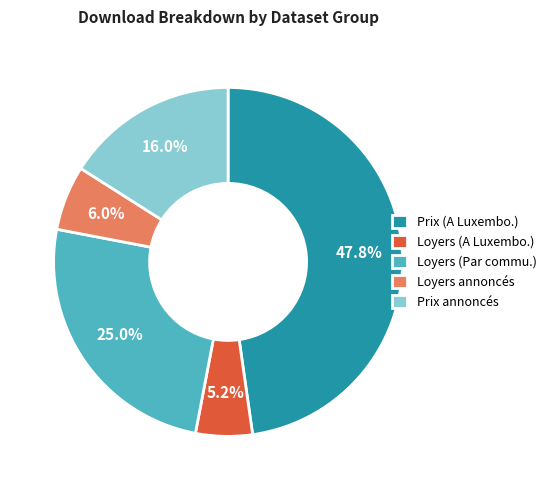

Between Prix annoncés and Loyers annoncés, which is larger?

Prix annoncés